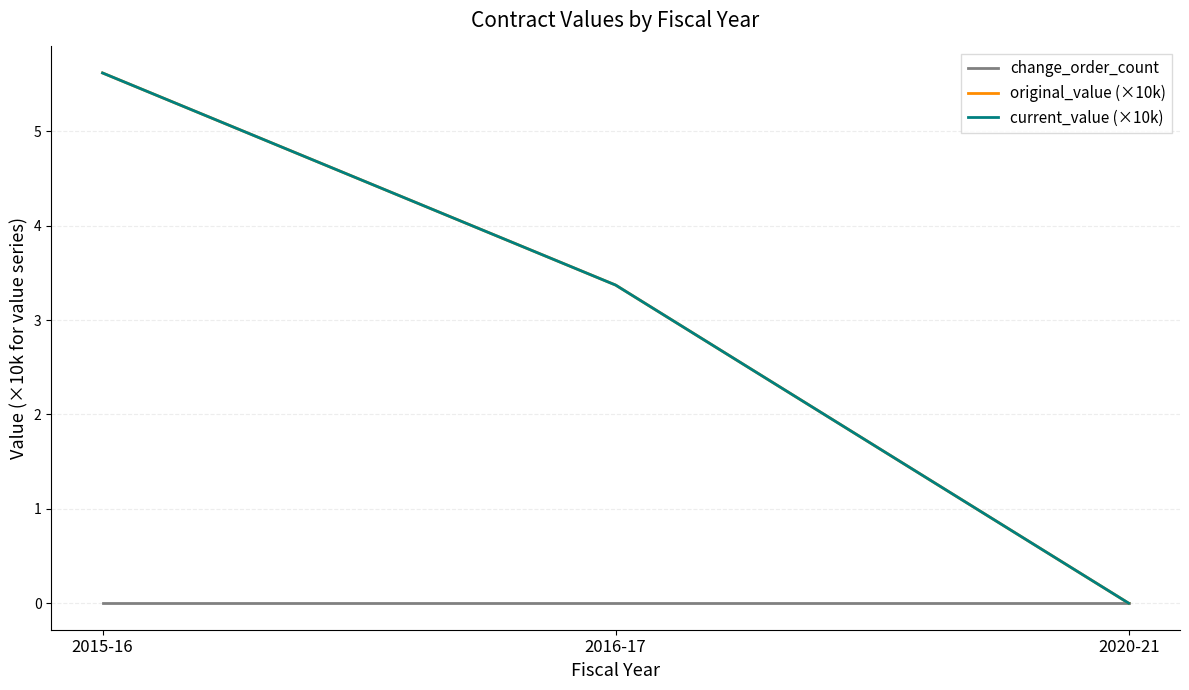

What is the label of the 2nd point from the right?

2016-17